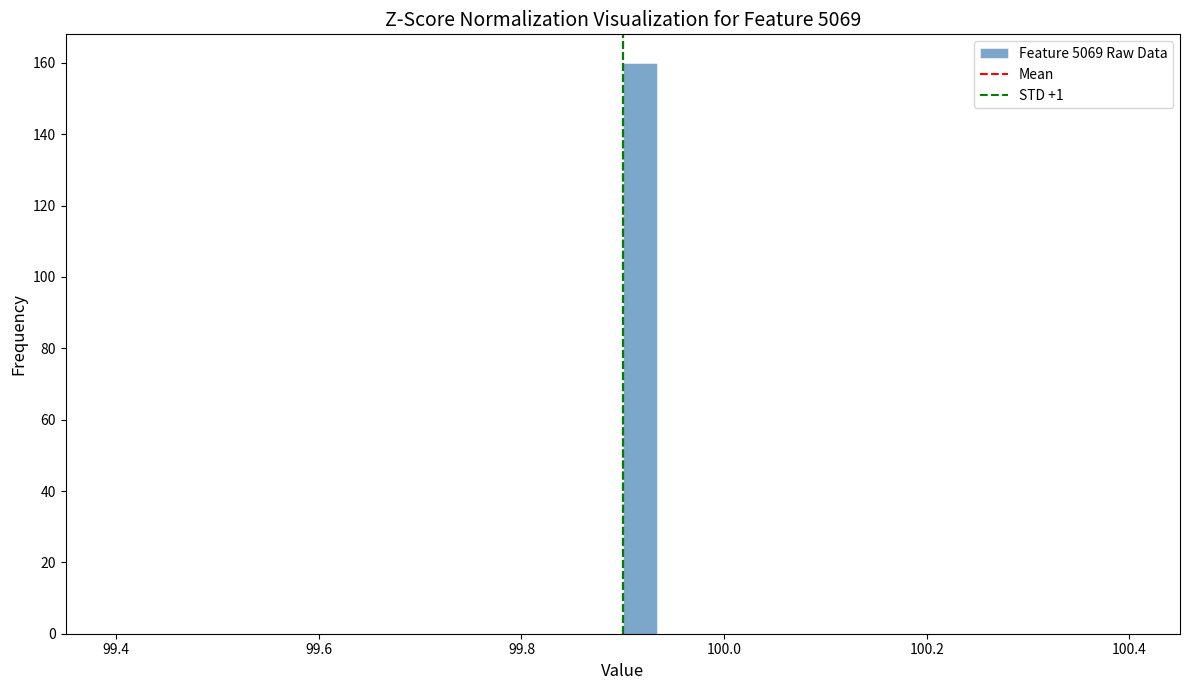

Around what value on the x-axis is the tallest bar? Give the approximate position of its centre, as read against the axis.

99.92